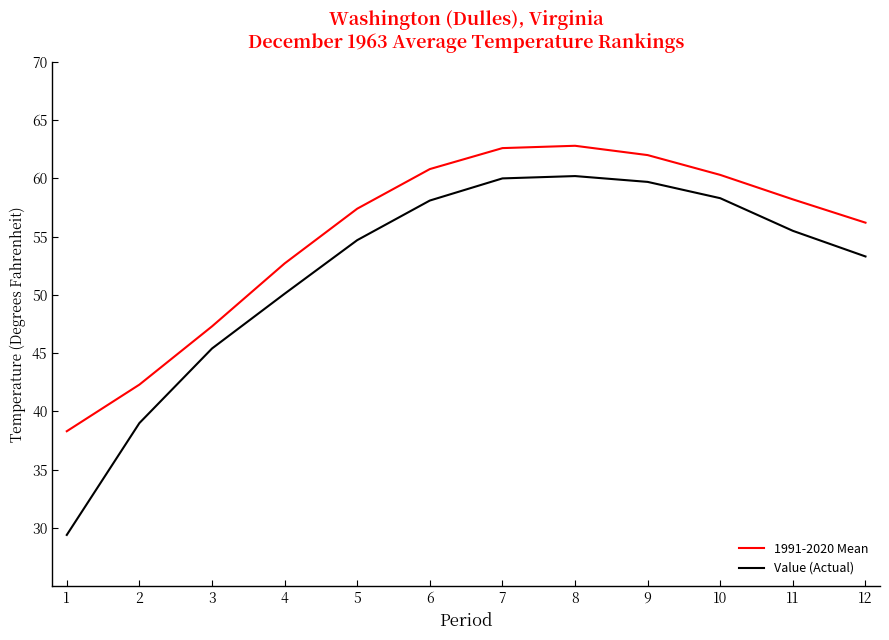

What is the average value of the 1991-2020 Mean series?

55.1